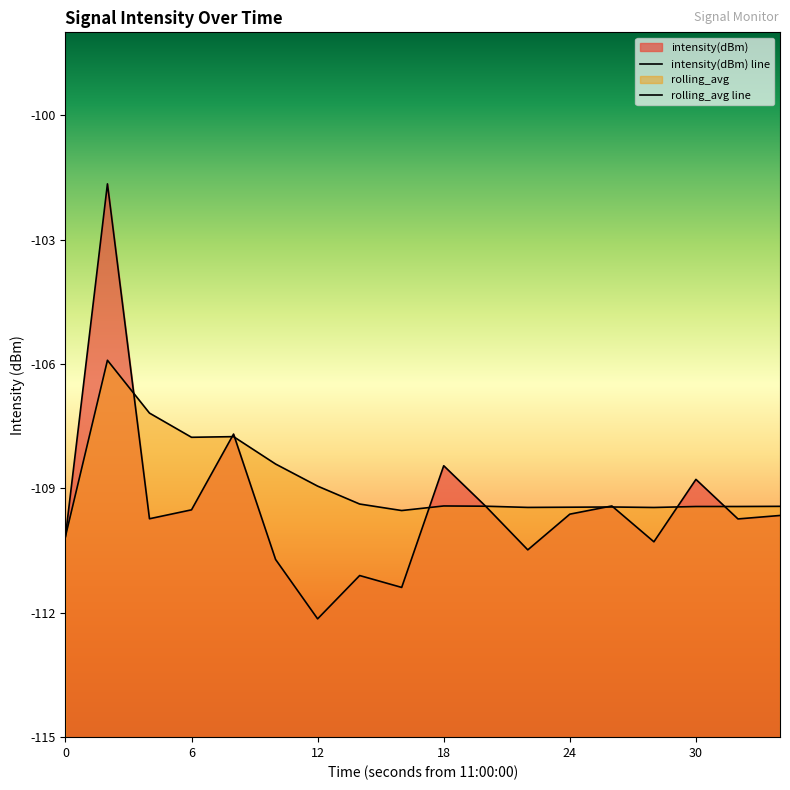

How many distinct data groups are displayed?

2